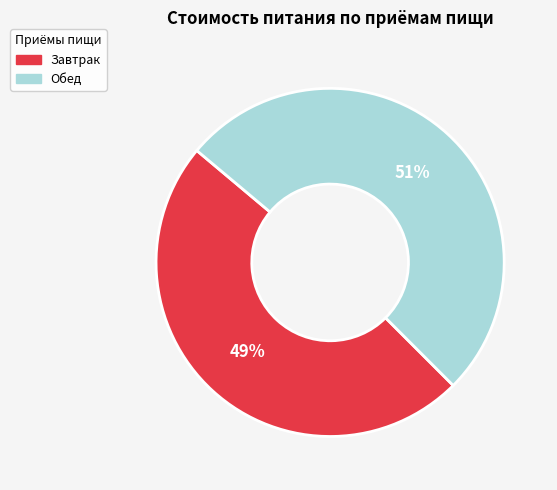

Which has a higher value, Завтрак or Обед?

Обед